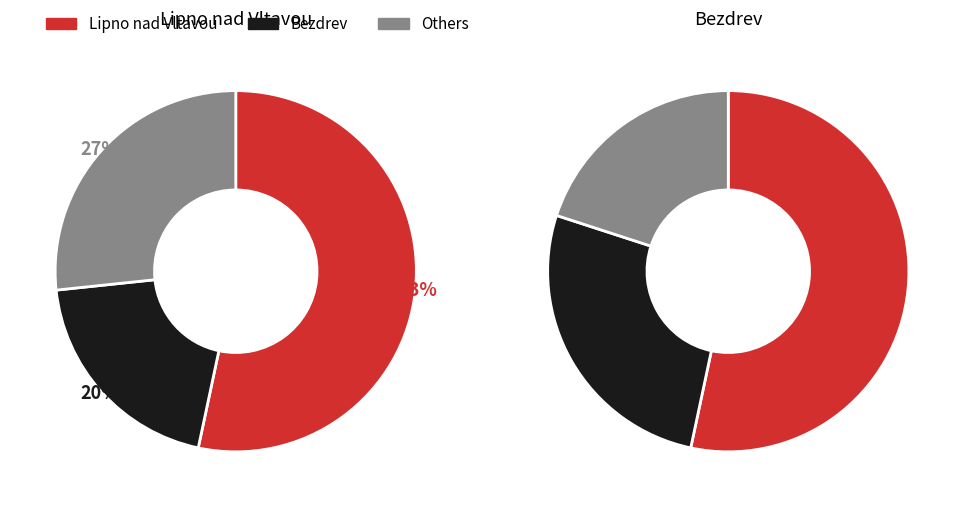

To the nearest percent, what percentage of the pie is Bezdrev?

27%